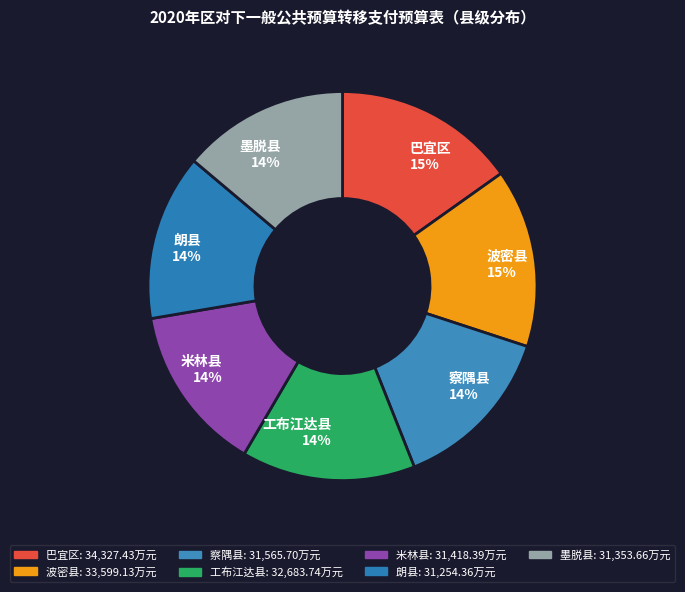

Does 朗县 represent more than half of the total?

No